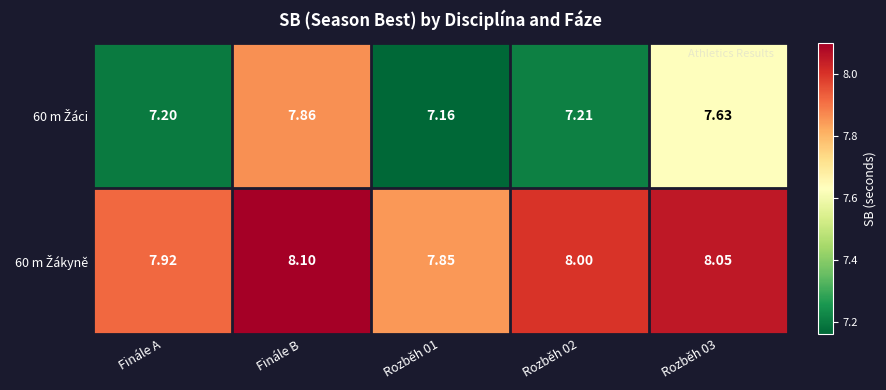

Which category has the highest value across all series?

Finále B